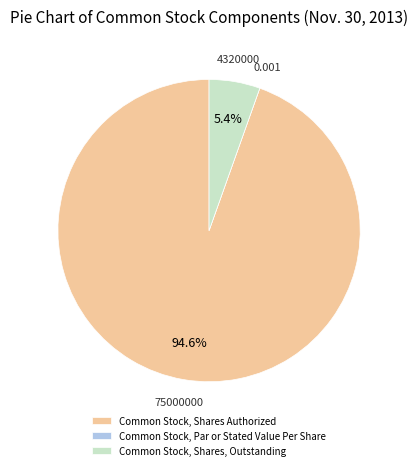

What is the majority slice?

Common Stock, Shares Authorized